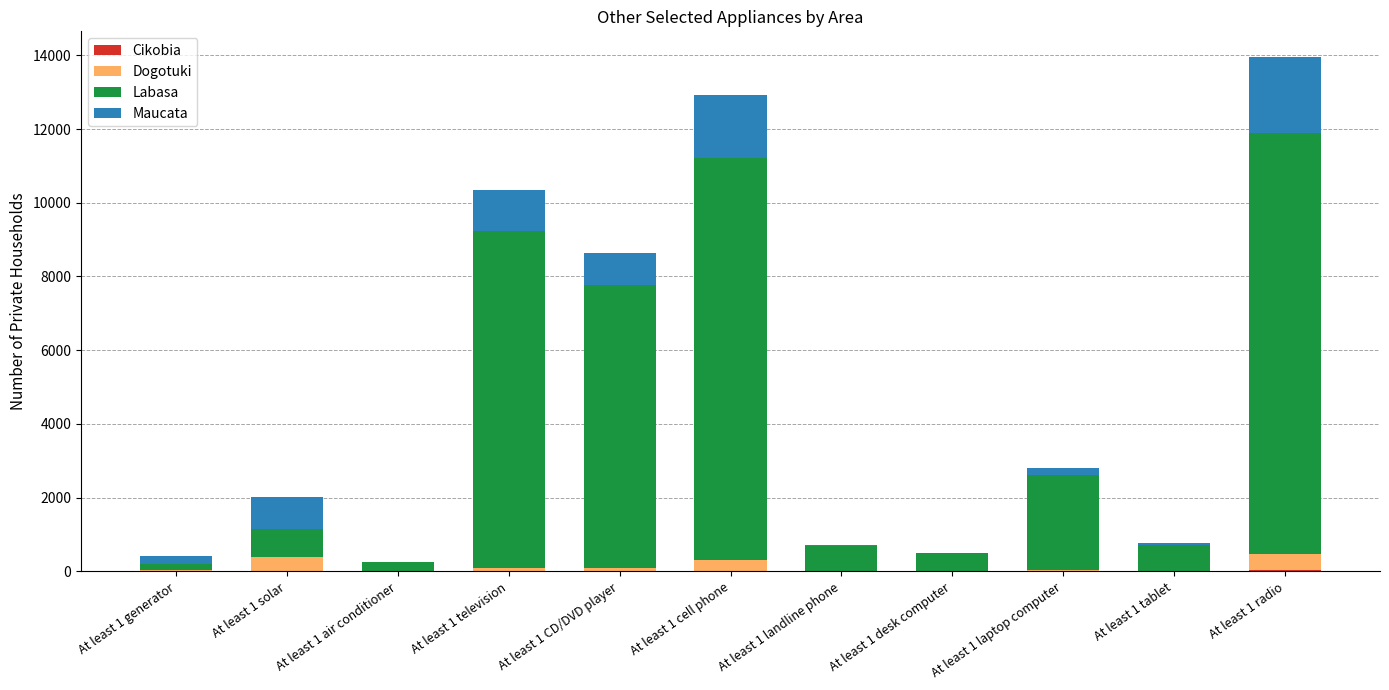

How many distinct data groups are displayed?

4